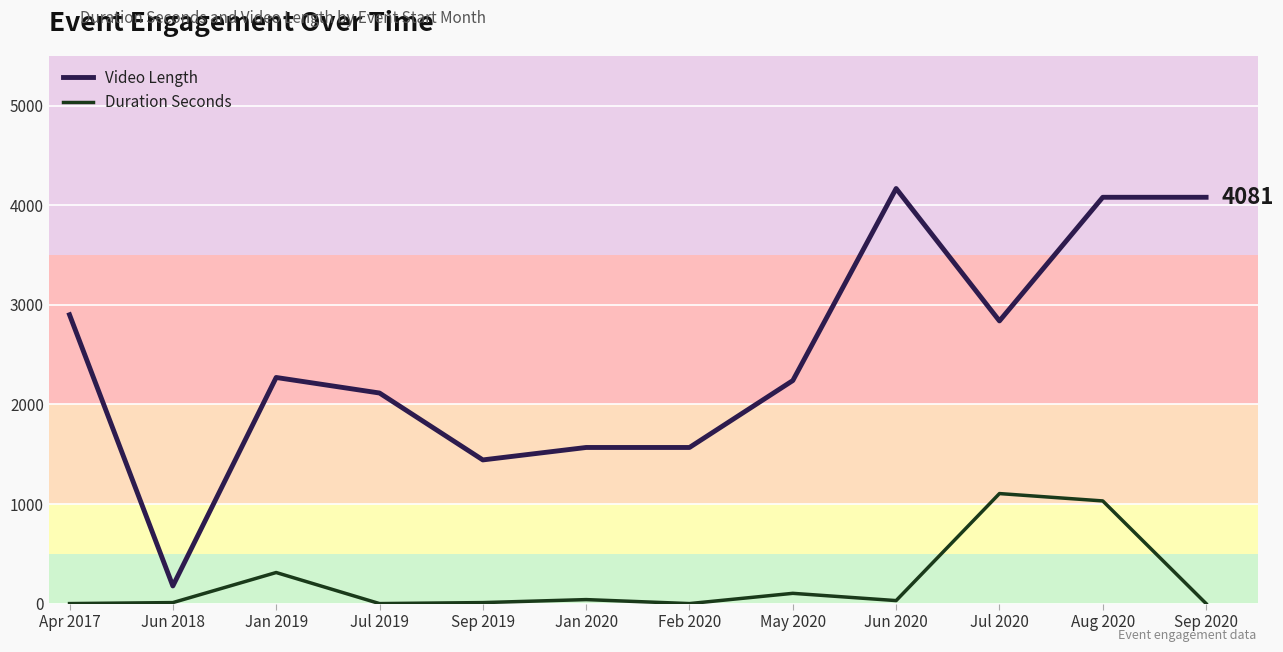

Between Jun 2018 and Jul 2019, which series saw the biggest shift?

Video Length